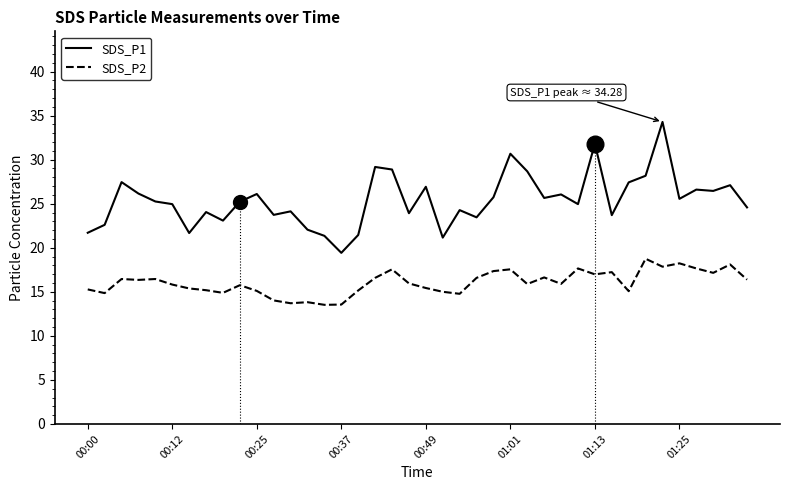

Which series has the largest total across all categories?

SDS_P1